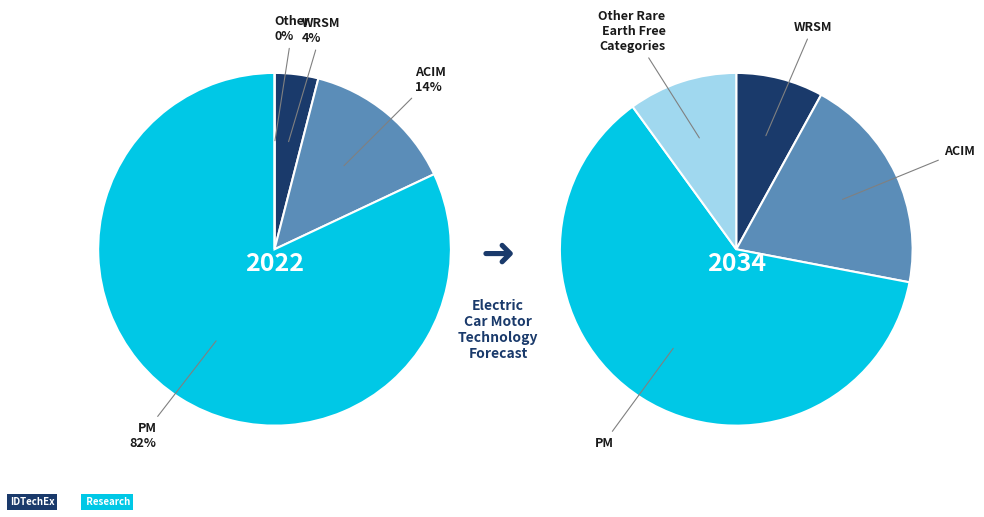

Do 1 and 0 together represent more than half of the pie?

No